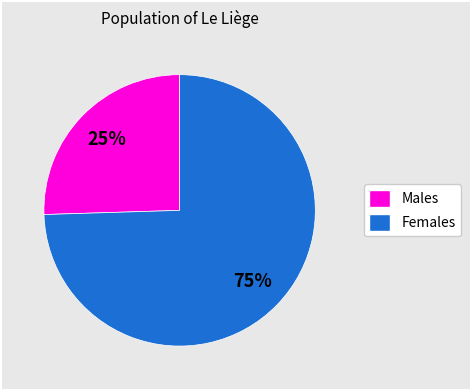

How many segments does this pie chart have?

2